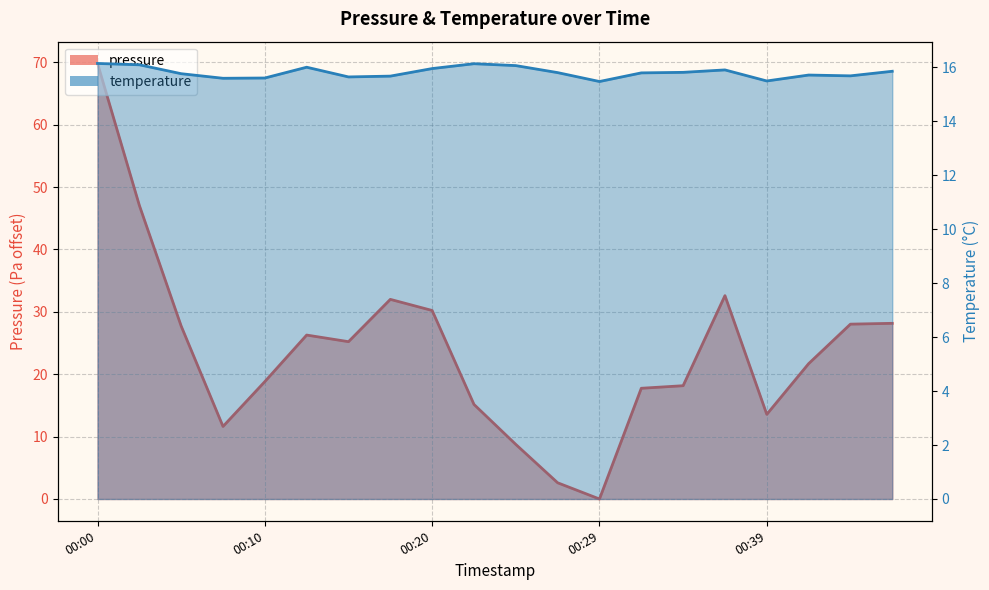

Rank the series by their average value, from highest to lowest.

pressure, temperature